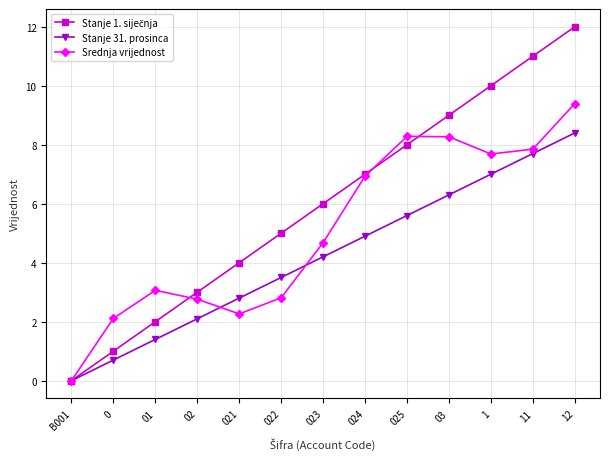

What is the total value across all series at 03?

23.6